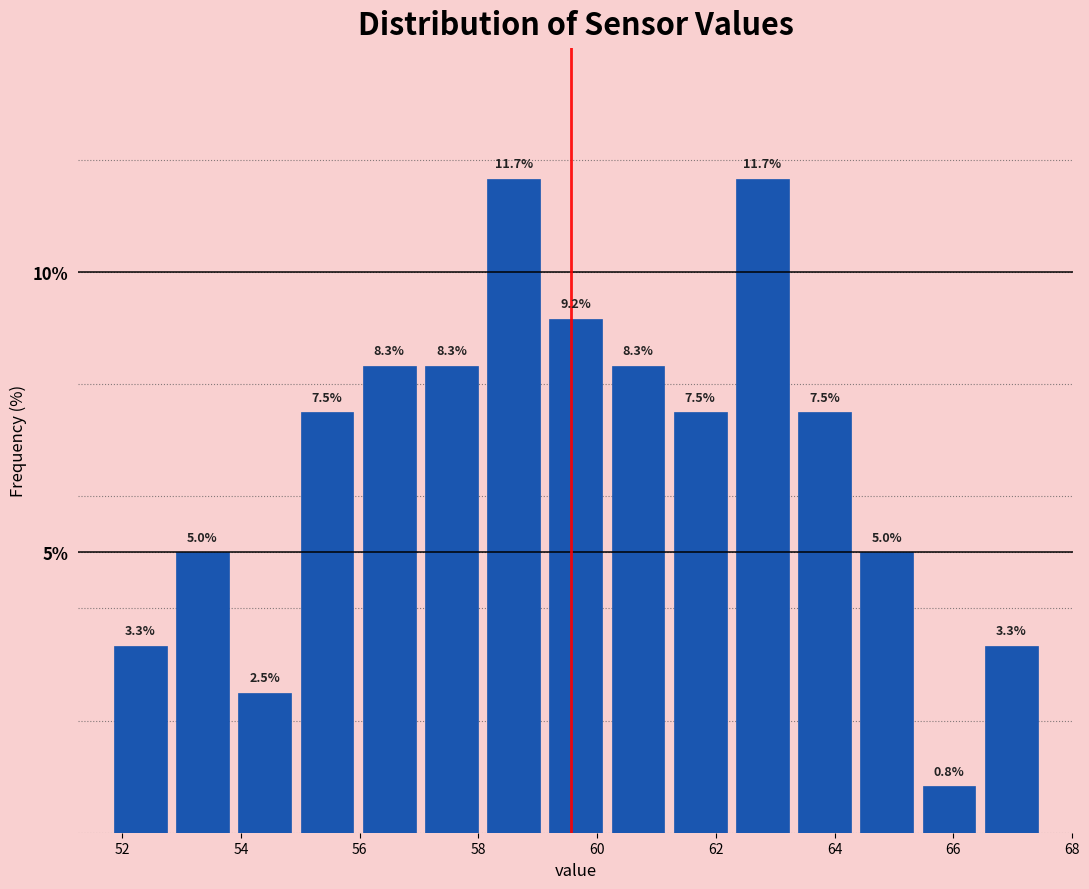

Reading left to right, list every bar in this chart as the range it spans on the x-axis followed by its height. The bar edges are not printed on the chart, so give them approximately, as read against the axis.

51.8 to 52.8: 3.3
52.8 to 53.8: 5.0
53.8 to 55.0: 2.5
55.0 to 56.0: 7.5
56.0 to 57.0: 8.3
57.0 to 58.0: 8.3
58.0 to 59.2: 11.7
59.2 to 60.2: 9.2
60.2 to 61.2: 8.3
61.2 to 62.2: 7.5
62.2 to 63.4: 11.7
63.4 to 64.4: 7.5
64.4 to 65.4: 5.0
65.4 to 66.4: 0.8
66.4 to 67.6: 3.3